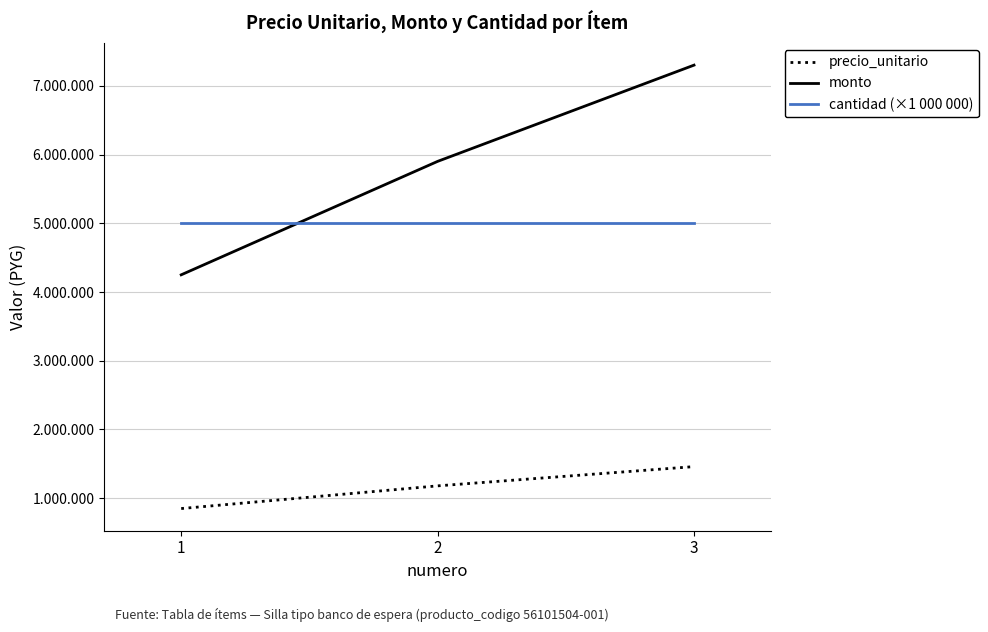

What are all the series names shown in the legend?

precio_unitario, monto, cantidad (×1 000 000)